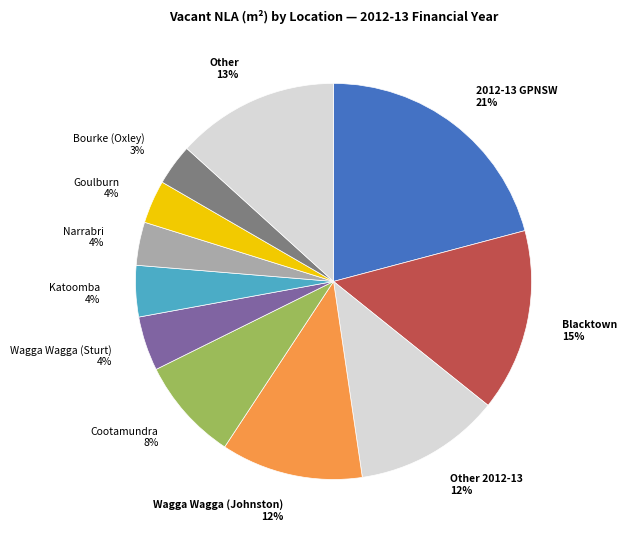

Which category has the biggest portion of the pie?

2012-13 GPNSW 21%